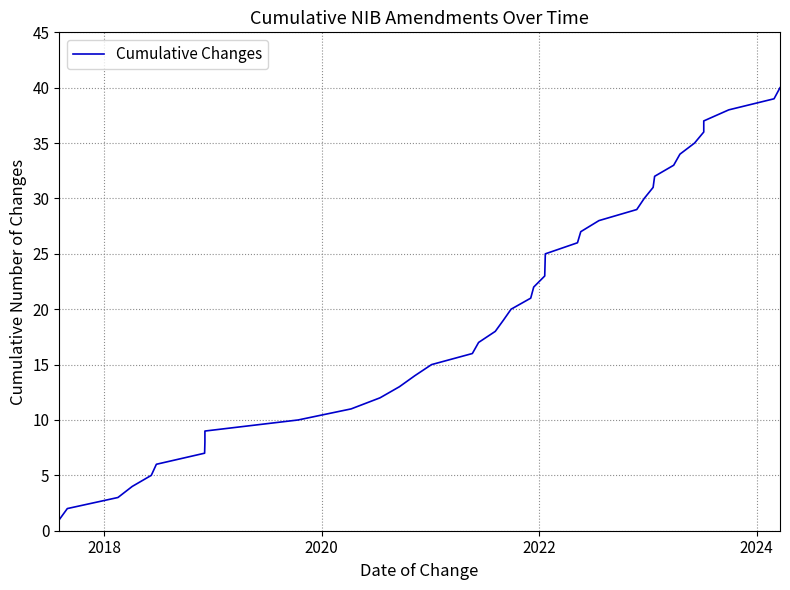

Reading left to right, extract all data points from this chart.

1	2	3	4	5	6	7	8	9	10	11	12	13	14	15	16	17	18	19	20	21	22	23	24	25	26	27	28	29	30	31	32	33	34	35	36	37	38	39	40